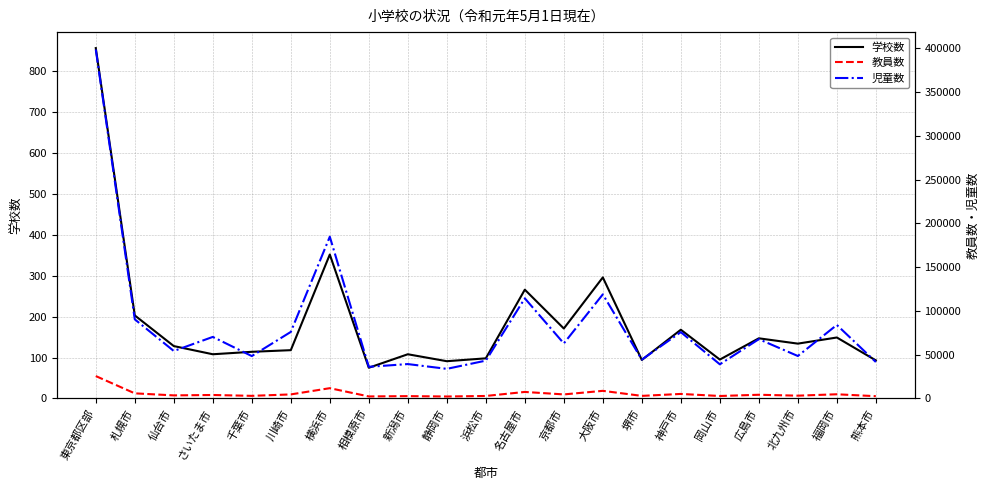

Is it true that 児童数 equals 41569 at 熊本市?

True